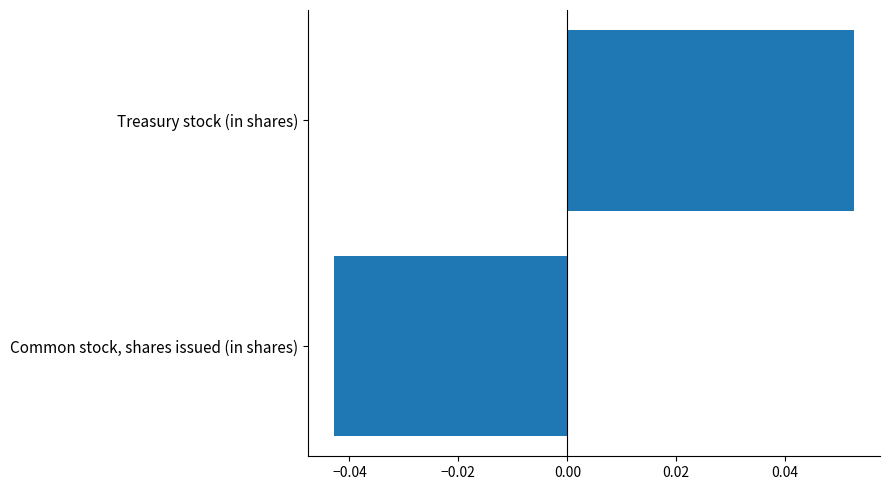

Is it true that the value at Common stock, shares issued (in shares) is -0.1?

False